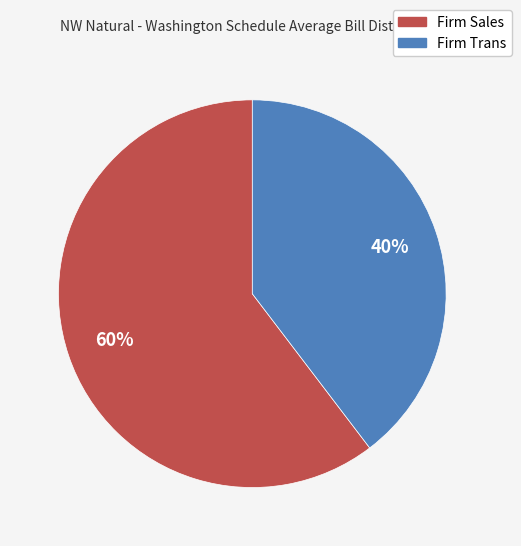

Is it true that Firm Sales is 75% of the pie?

False